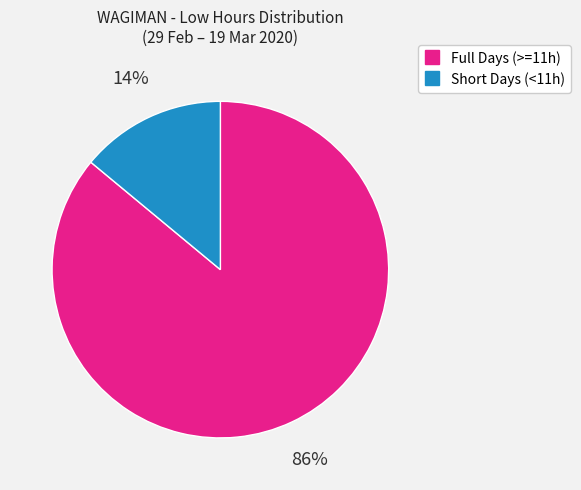

Does any single category account for the majority?

Yes